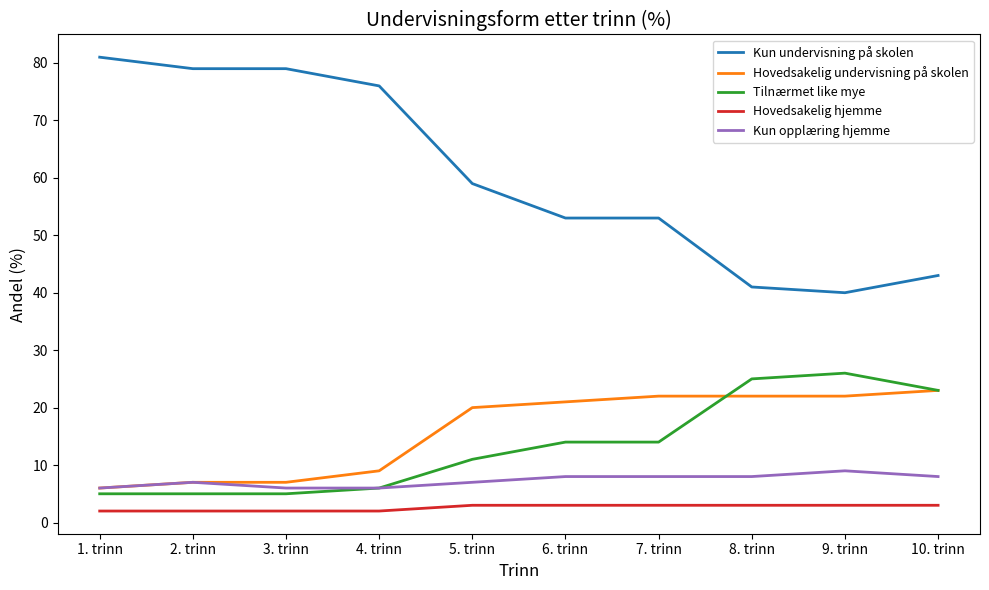

How many lines are shown in the chart?

5